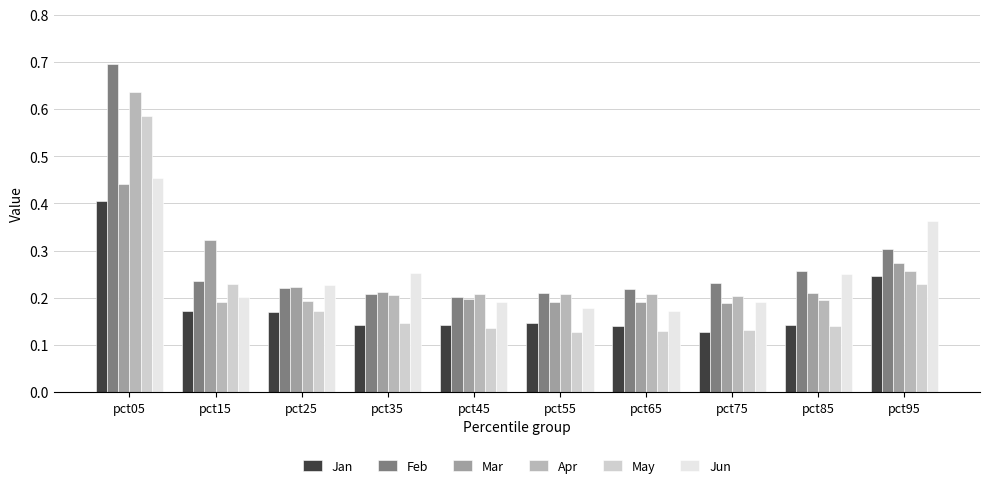

The value of Mar at pct95 is 0.3. True or false?

True